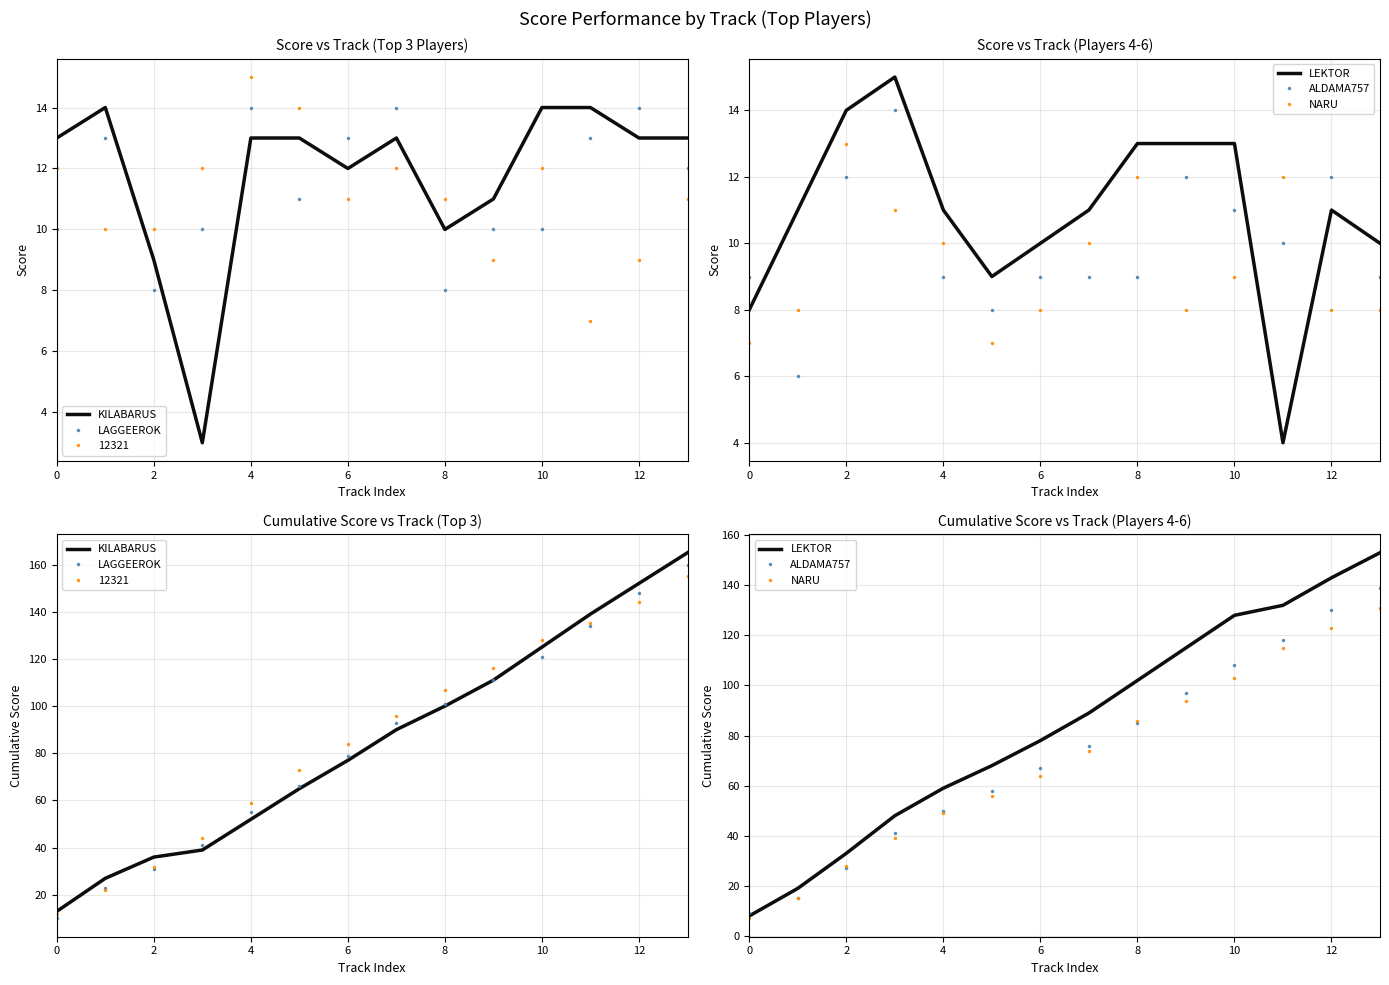

Where does the LEKTOR series first go above 89?

8